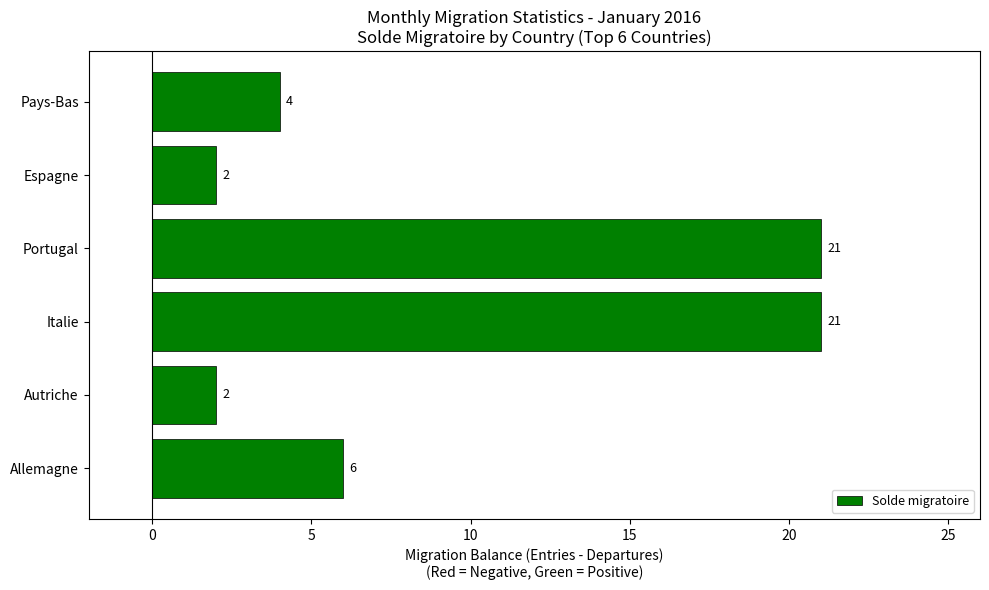

Read the value at Italie.

21